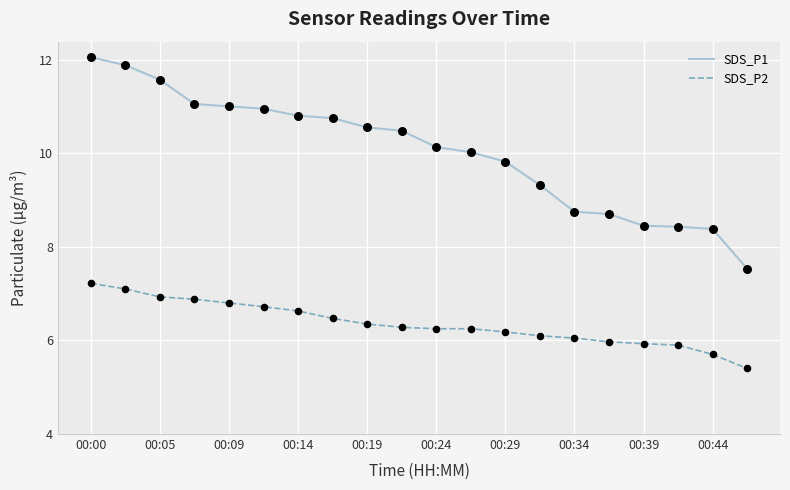

Which series has the largest total across all categories?

SDS_P1